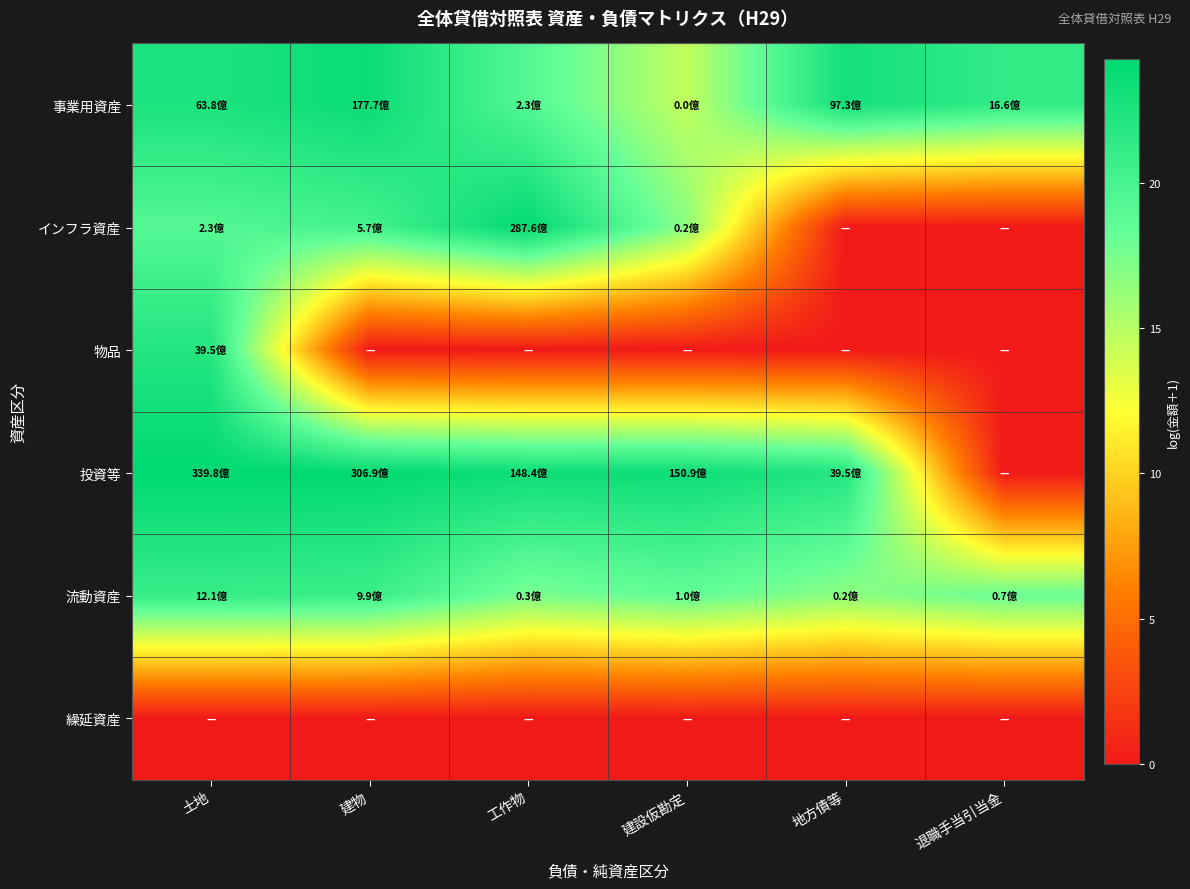

Which has a higher value, 工作物 or 建設仮勘定?

工作物